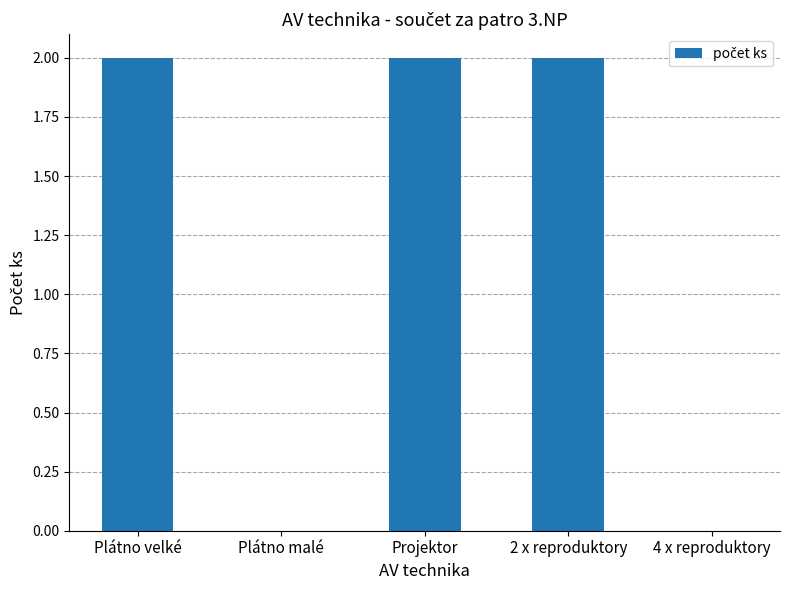

The value at Projektor is 3. True or false?

False